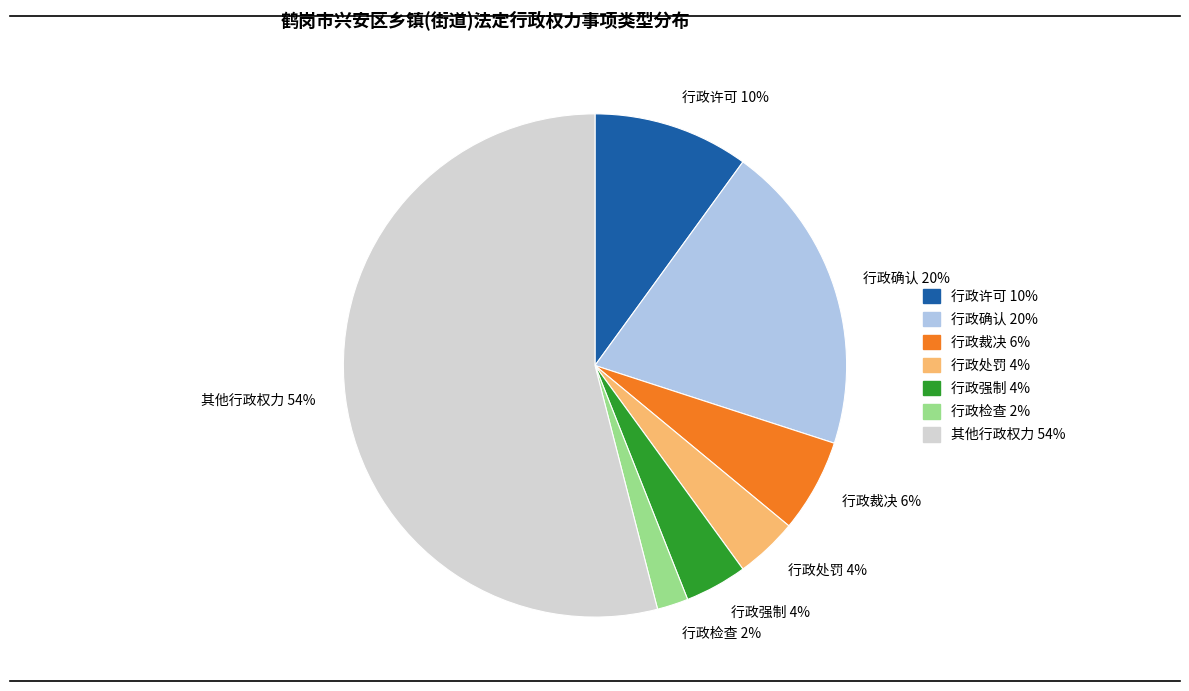

To the nearest percent, what is the average slice percentage?

14%